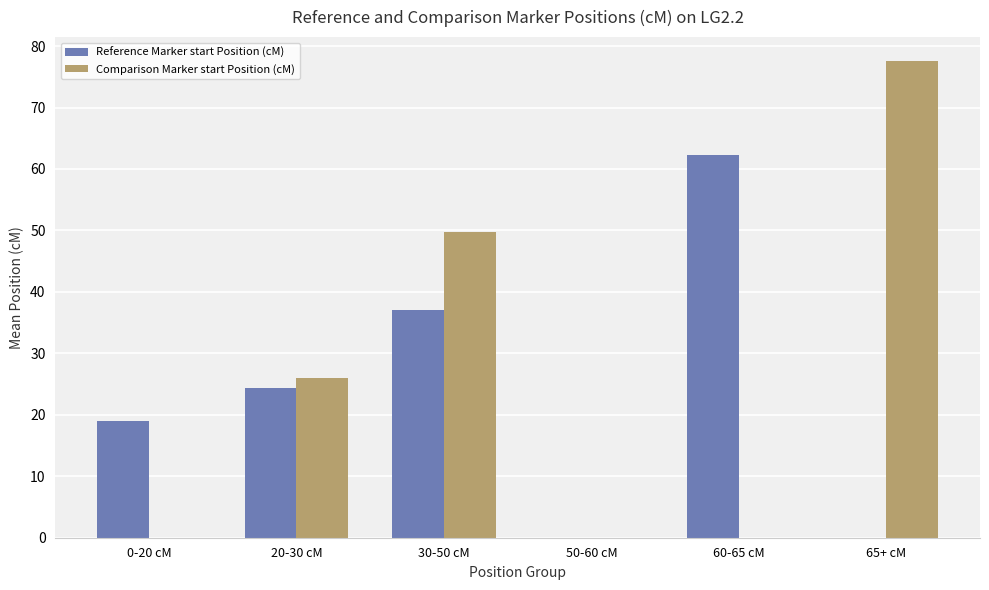

Reading left to right, extract all data points from this chart.

Reference Marker start Position (cM): 0-20 cM=19.0	20-30 cM=24.3	30-50 cM=37.1	50-60 cM=0.0	60-65 cM=62.3	65+ cM=0.0
Comparison Marker start Position (cM): 0-20 cM=0.0	20-30 cM=26.0	30-50 cM=49.8	50-60 cM=0.0	60-65 cM=0.0	65+ cM=77.6